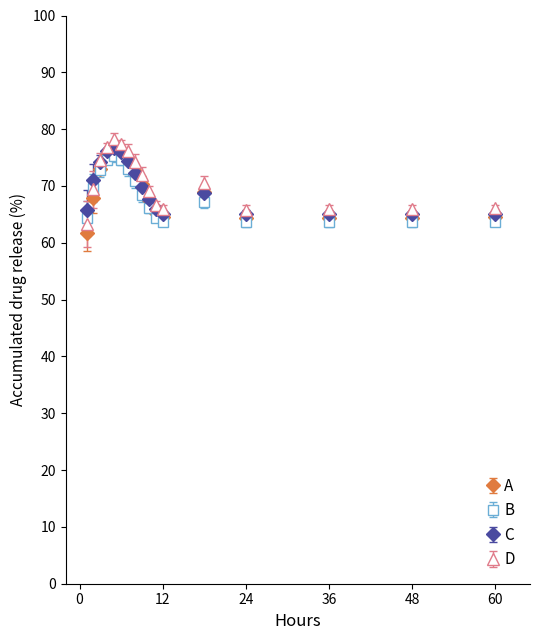

True or false: C and B cross at least once.

False